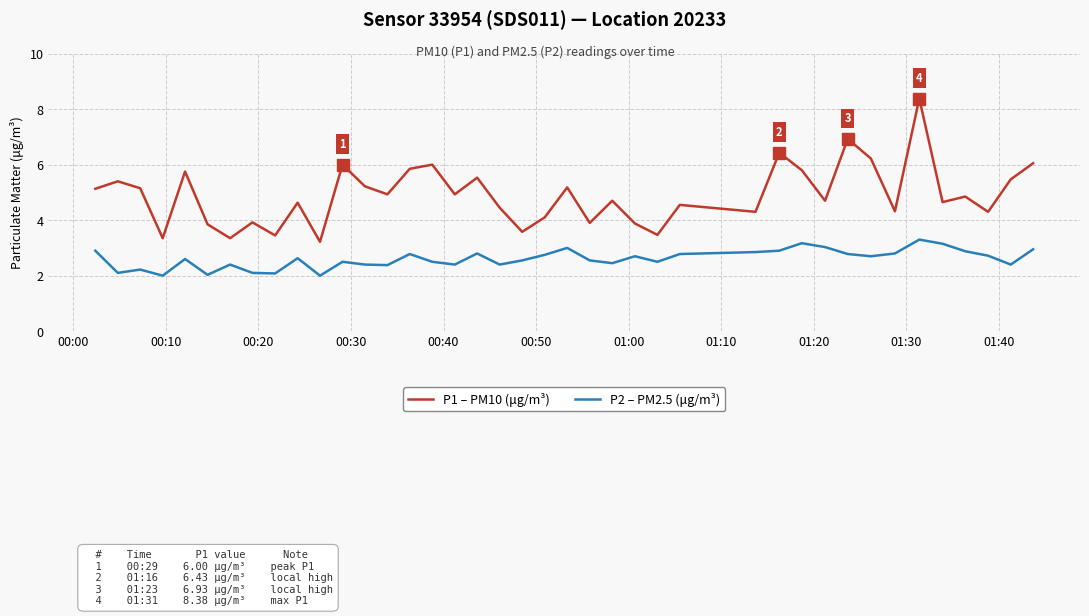

True or false: P1 – PM10 (μg/m³) and P2 – PM2.5 (μg/m³) intersect in this chart.

False